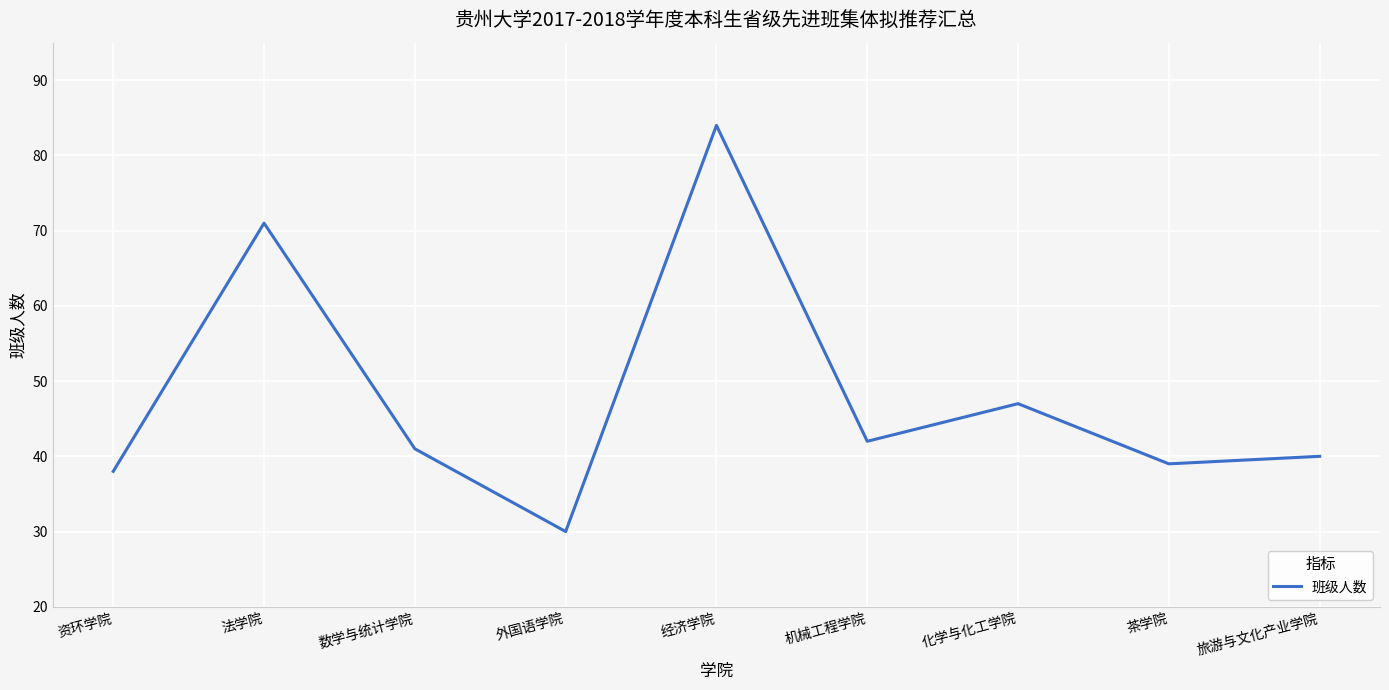

True or false: there are more than 0 points higher than both neighbors.

True